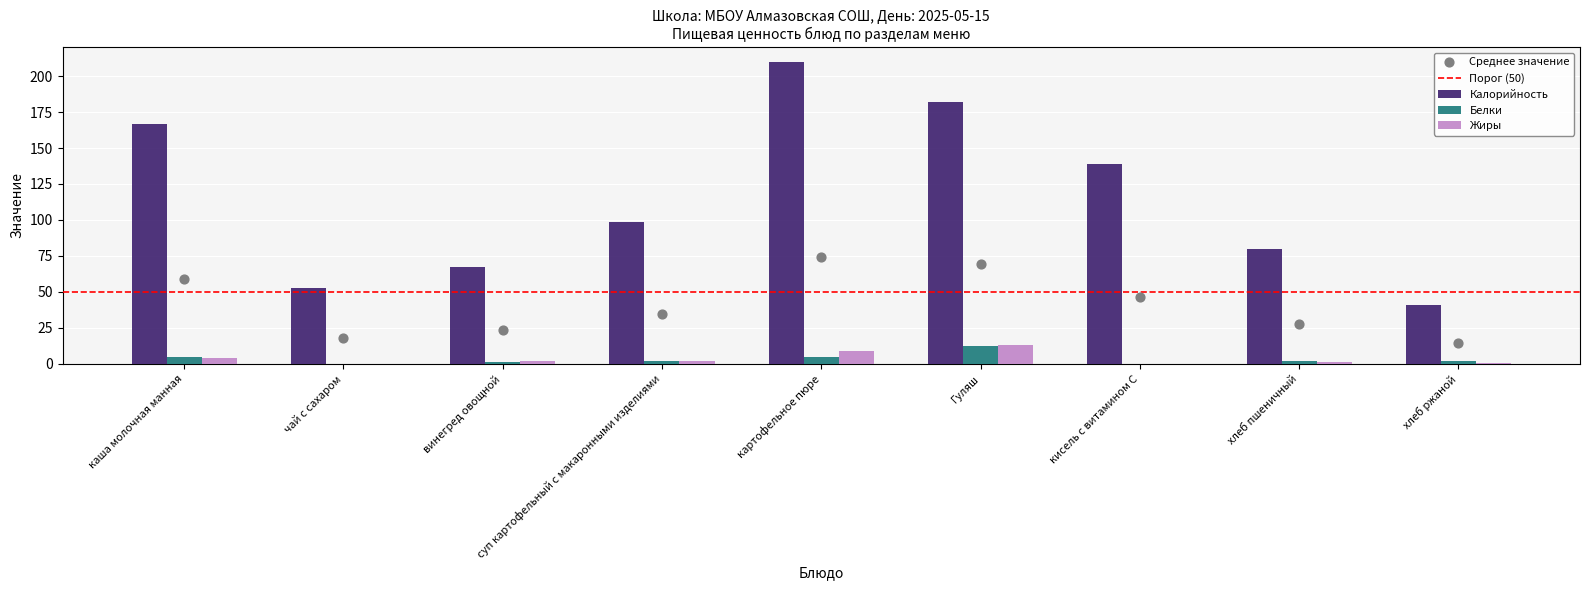

At which category is the sum across all series the highest?

картофельное пюре